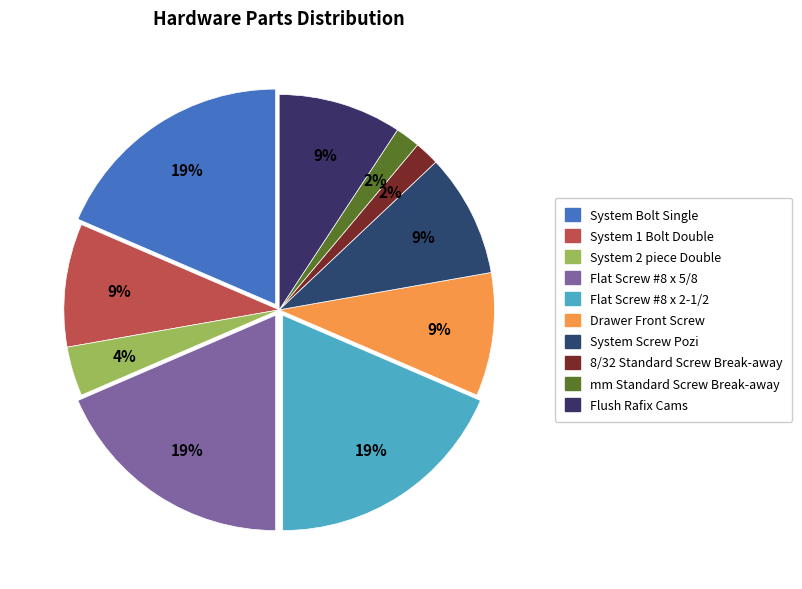

Is it true that 8/32 Standard Screw Break-away is 2% of the pie?

True